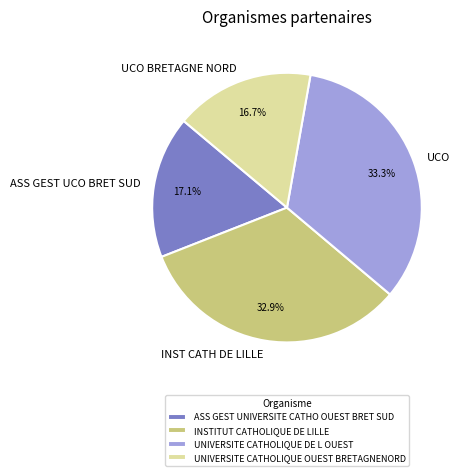

Combined, what portion of the pie is ASS GEST UNIVERSITE CATHO OUEST BRET SUD and UNIVERSITE CATHOLIQUE DE L OUEST?

50.4%